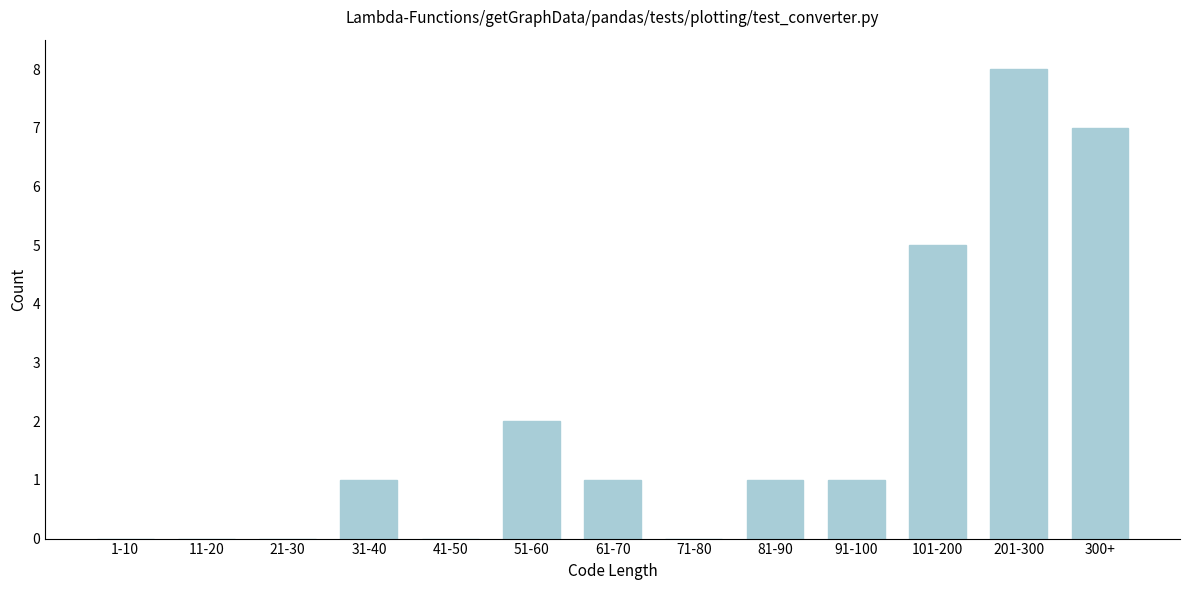

Reading left to right, transcribe all the data shown in this chart.

1-10=0	11-20=0	21-30=0	31-40=1	41-50=0	51-60=2	61-70=1	71-80=0	81-90=1	91-100=1	101-200=5	201-300=8	300+=7